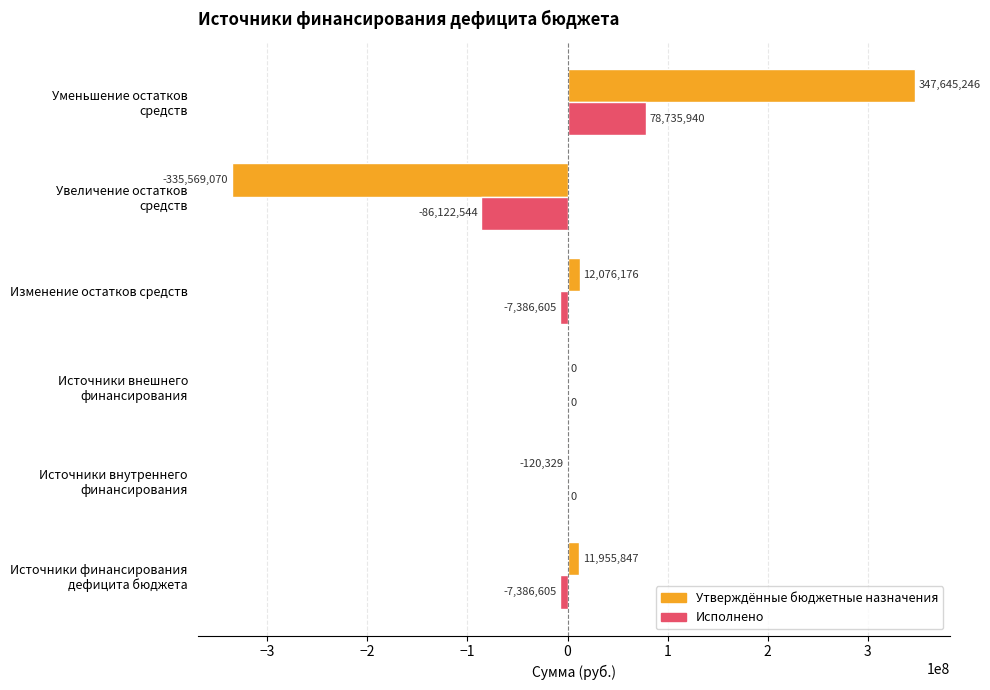

What are all the series names shown in the legend?

Утверждённые бюджетные назначения, Исполнено